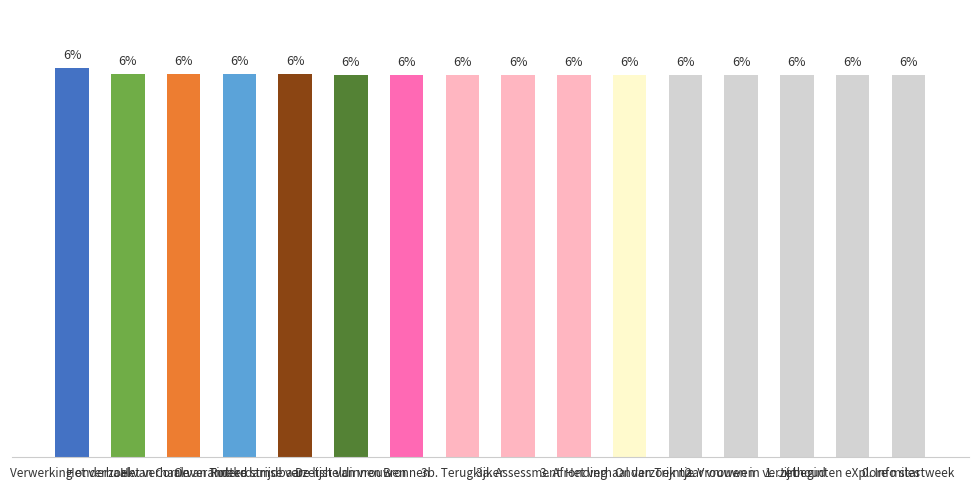

What is the approximate value at 0. Info startweek?

6.2